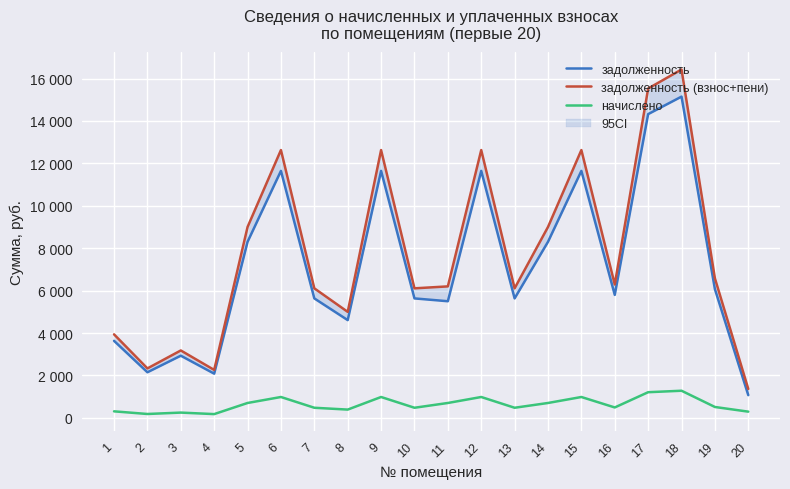

Reading right to left, list all the values displayed in this chart.

задолженность: 1069.2	6067.2	15147.0	14321.4	5798.4	11644.8	8300.2	5631.4	11644.8	5498.2	5631.4	11644.8	4608.0	5631.4	11644.8	8300.2	2083.2	2929.8	2148.6	3630.6
задолженность (взнос+пени): 1360.8	6579.1	16425.0	15529.8	6287.6	12627.3	9000.5	6106.5	12627.3	6198.5	6106.5	12627.3	4996.8	6106.5	12627.3	9000.5	2259.0	3177.0	2329.9	3936.9
начислено: 291.6	511.9	1278.0	1208.4	489.2	982.5	700.3	475.1	982.5	700.3	475.1	982.5	388.8	475.1	982.5	700.3	175.8	247.2	181.3	306.3